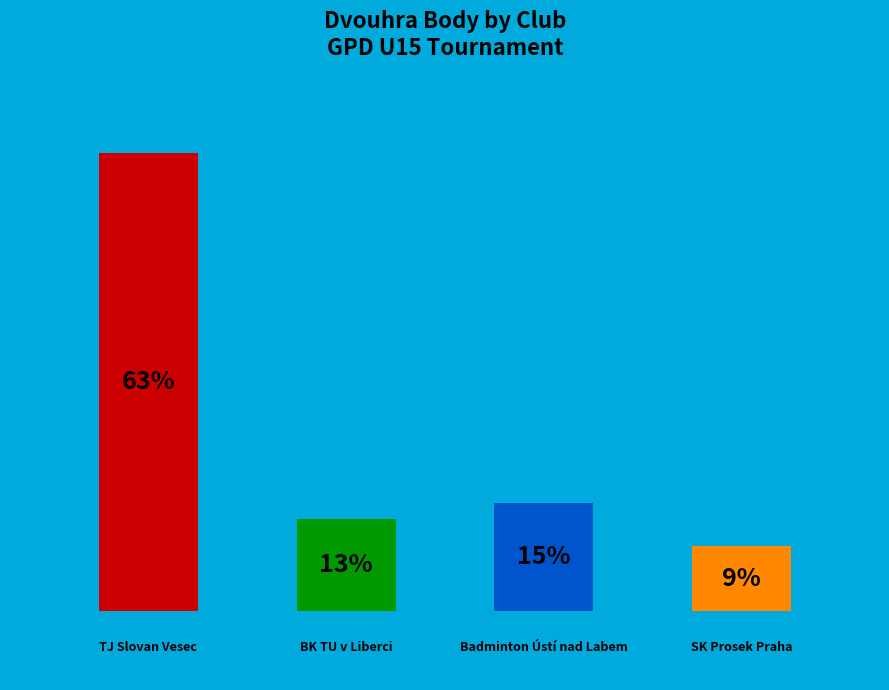

Is Pfeiferová Štěpánka the majority of the pie?

No